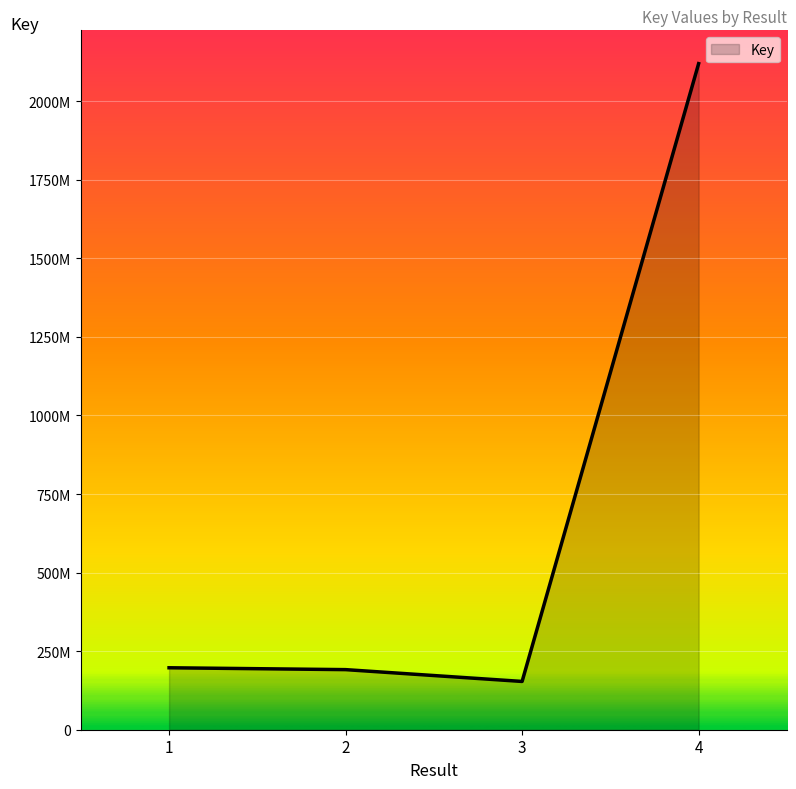

Reading left to right, what are all the values shown in this chart?

197175440	191228982	153628275	2119778692